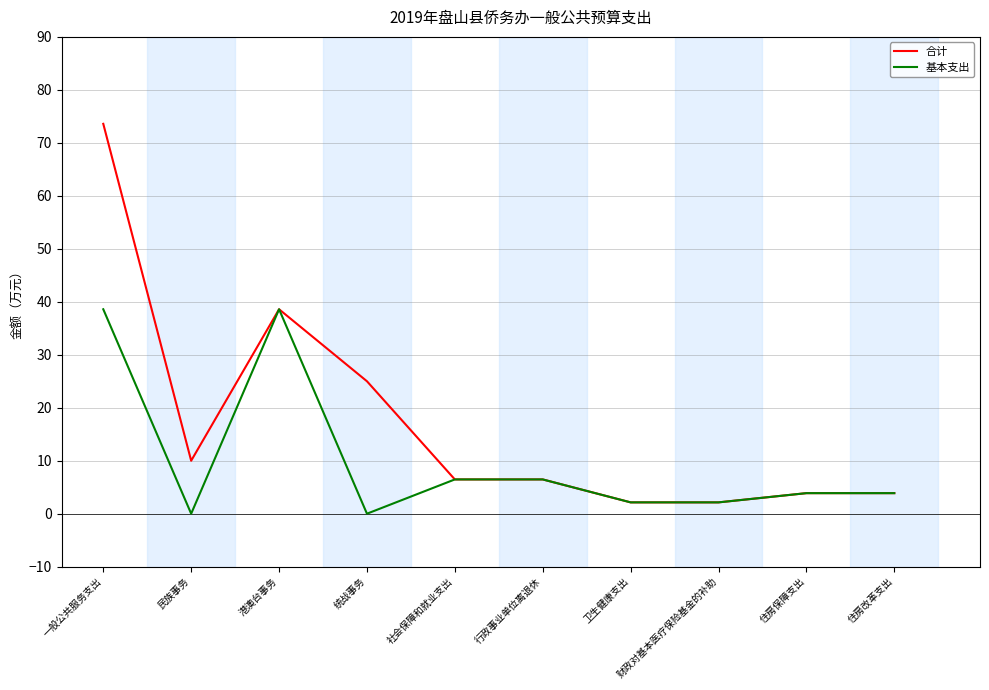

How many series are shown in this chart?

2